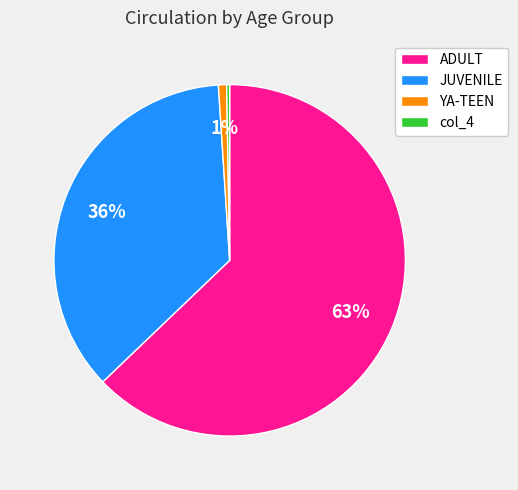

Which category has the biggest portion of the pie?

ADULT